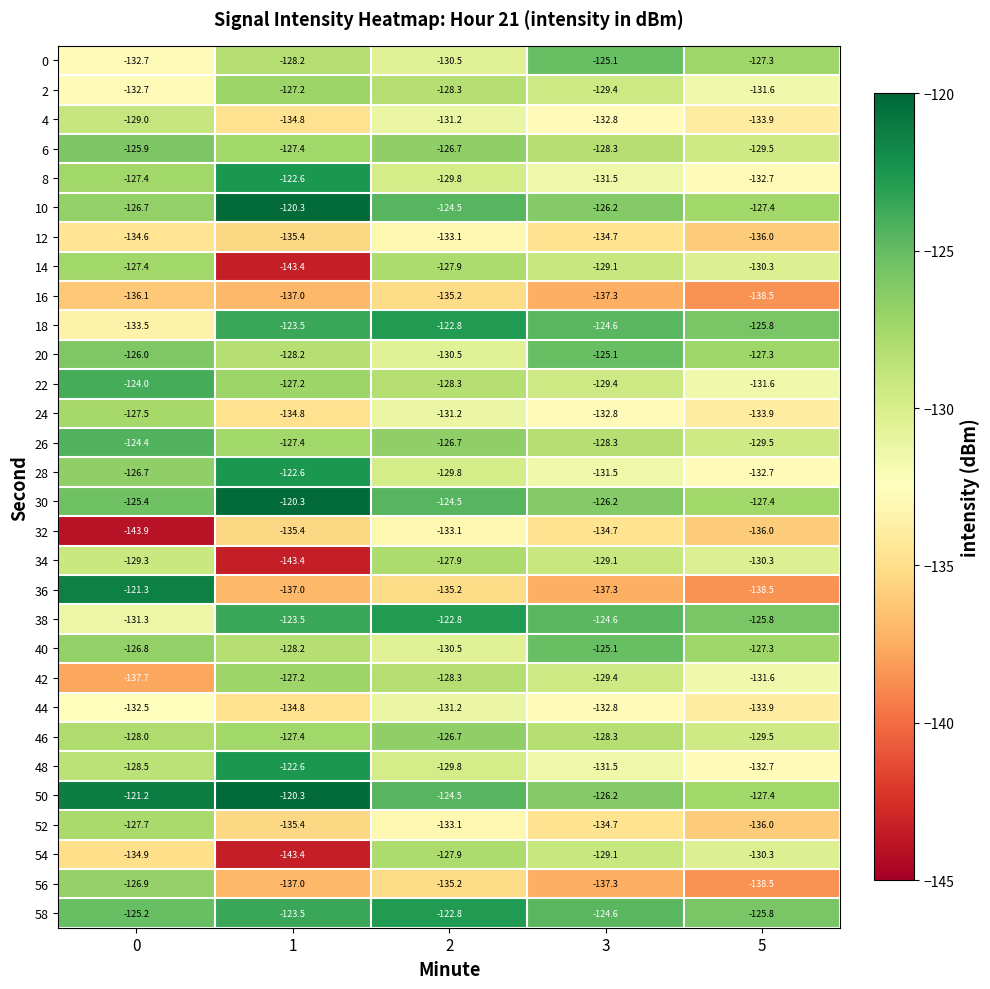

List the labels in order of 30 value, smallest first.

5, 3, 0, 2, 1